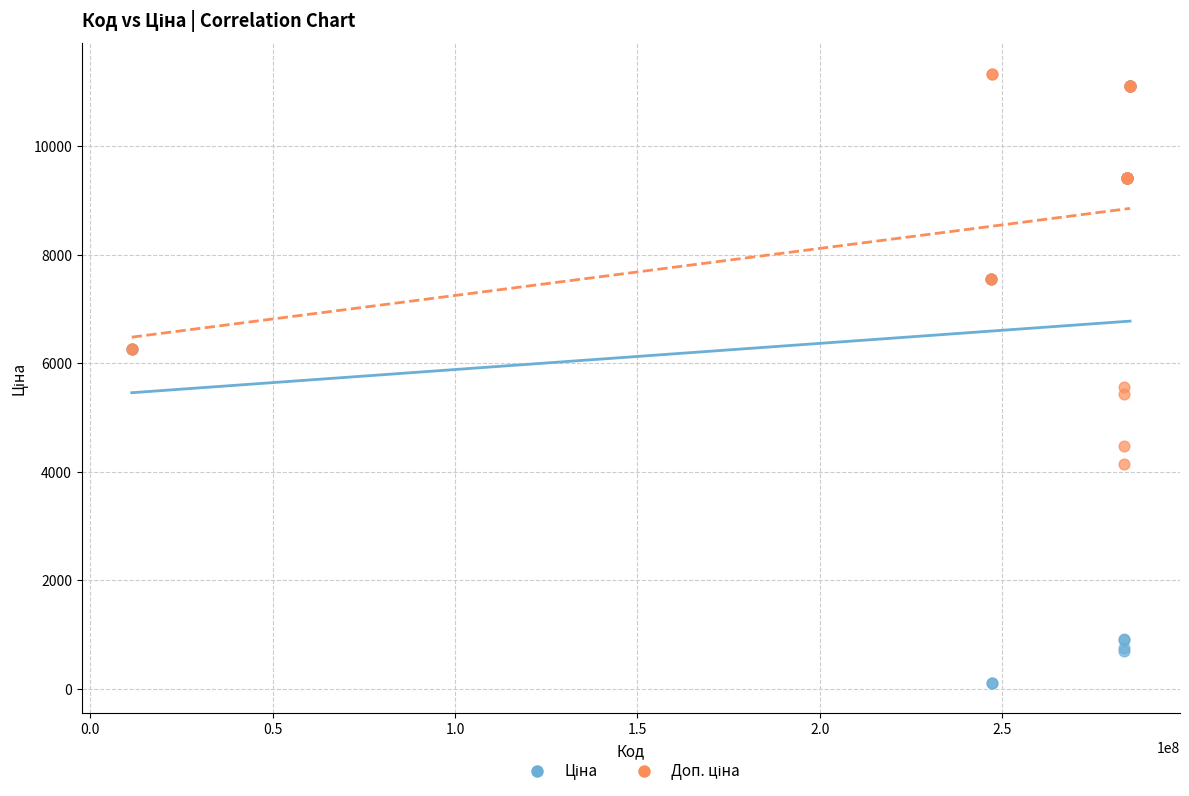

Across all series, what Y value is closest to 5723?

5569.9